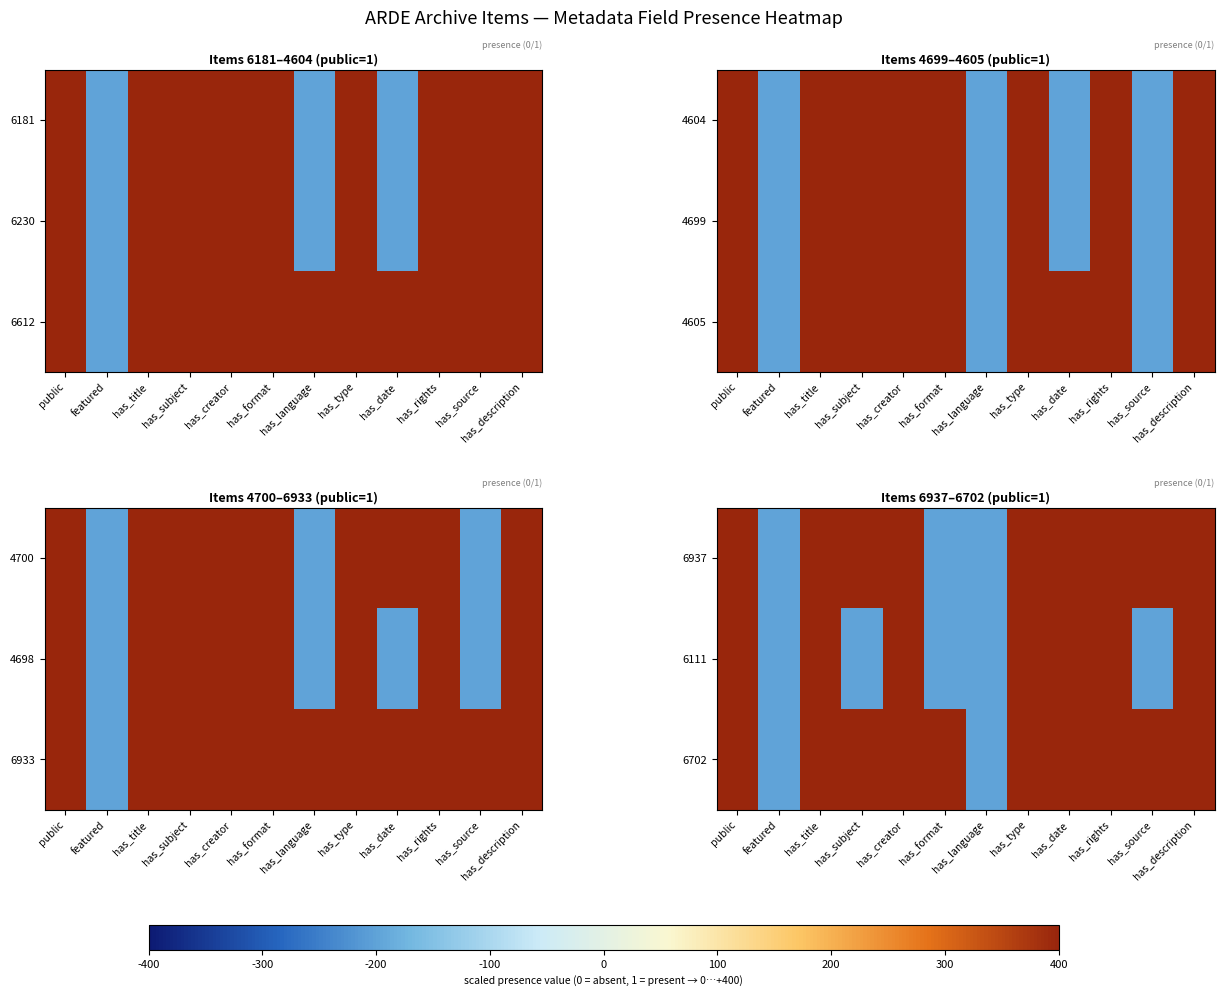

How many values in 6937 are above zero?

9